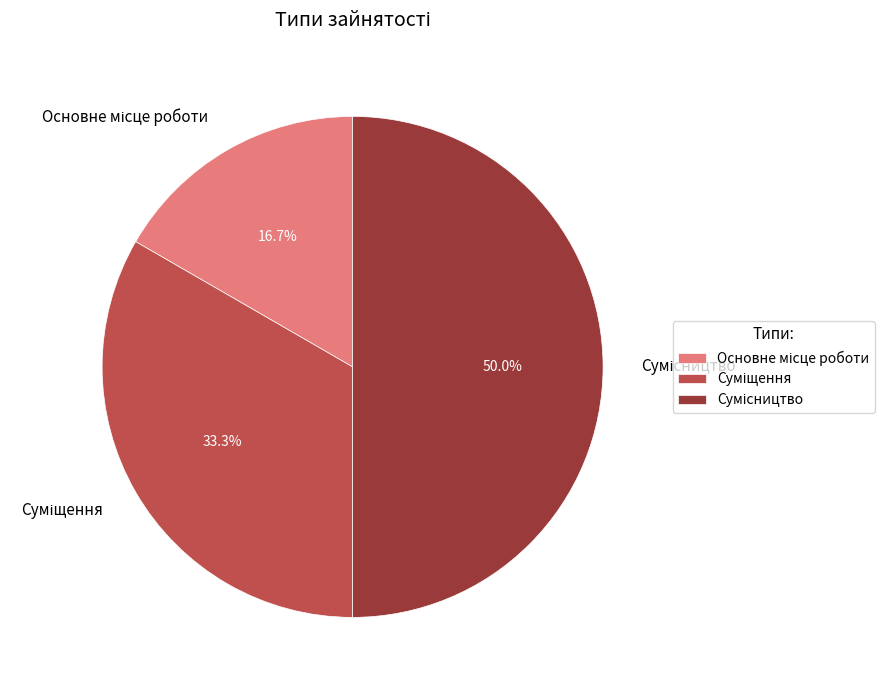

True or false: Сумісництво accounts for 35% of the total.

False